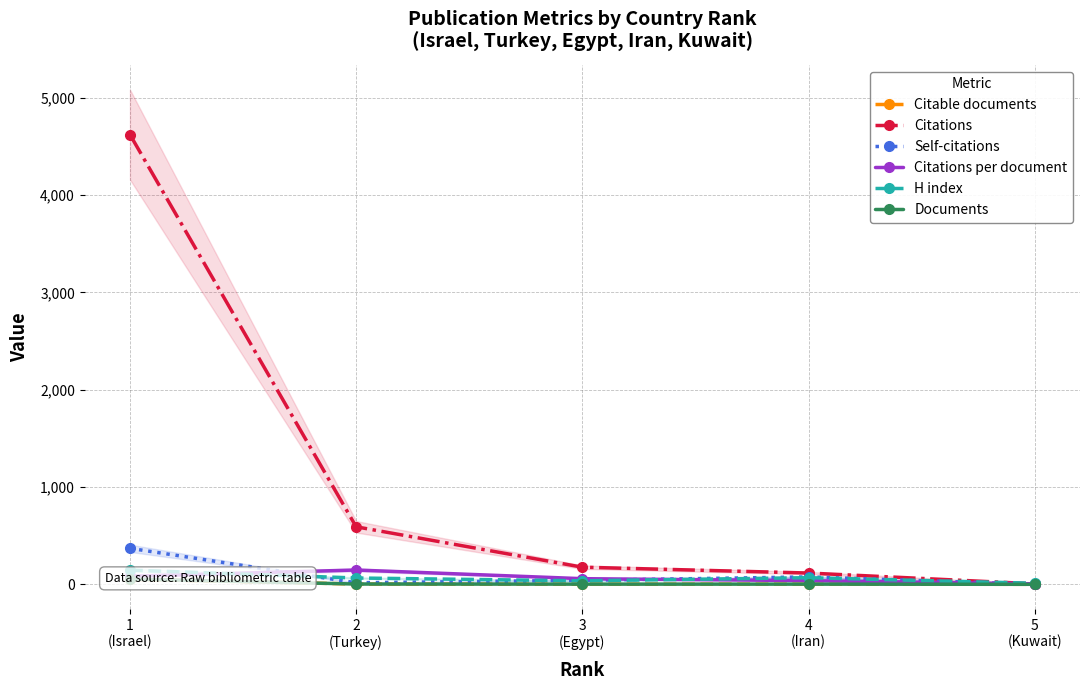

At how many categories does at least one series exceed 3667?

1